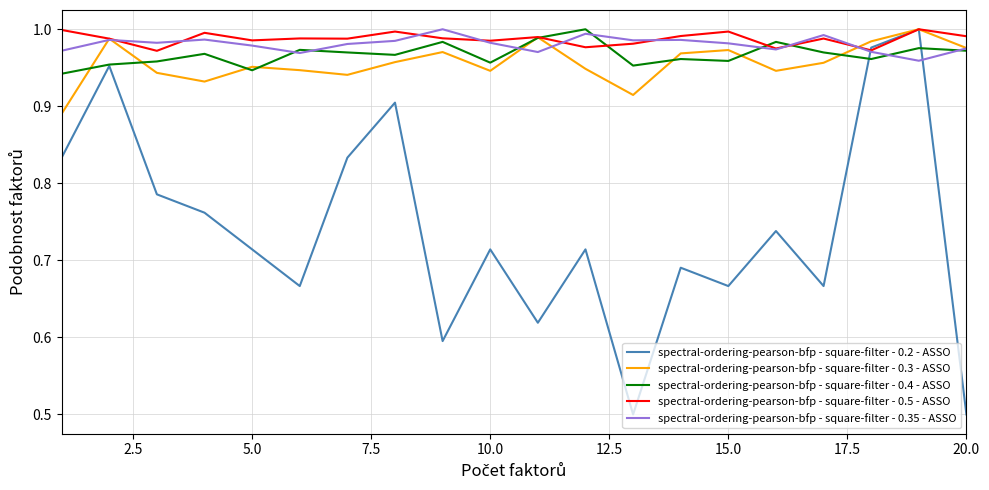

What is the smallest value displayed?

0.5